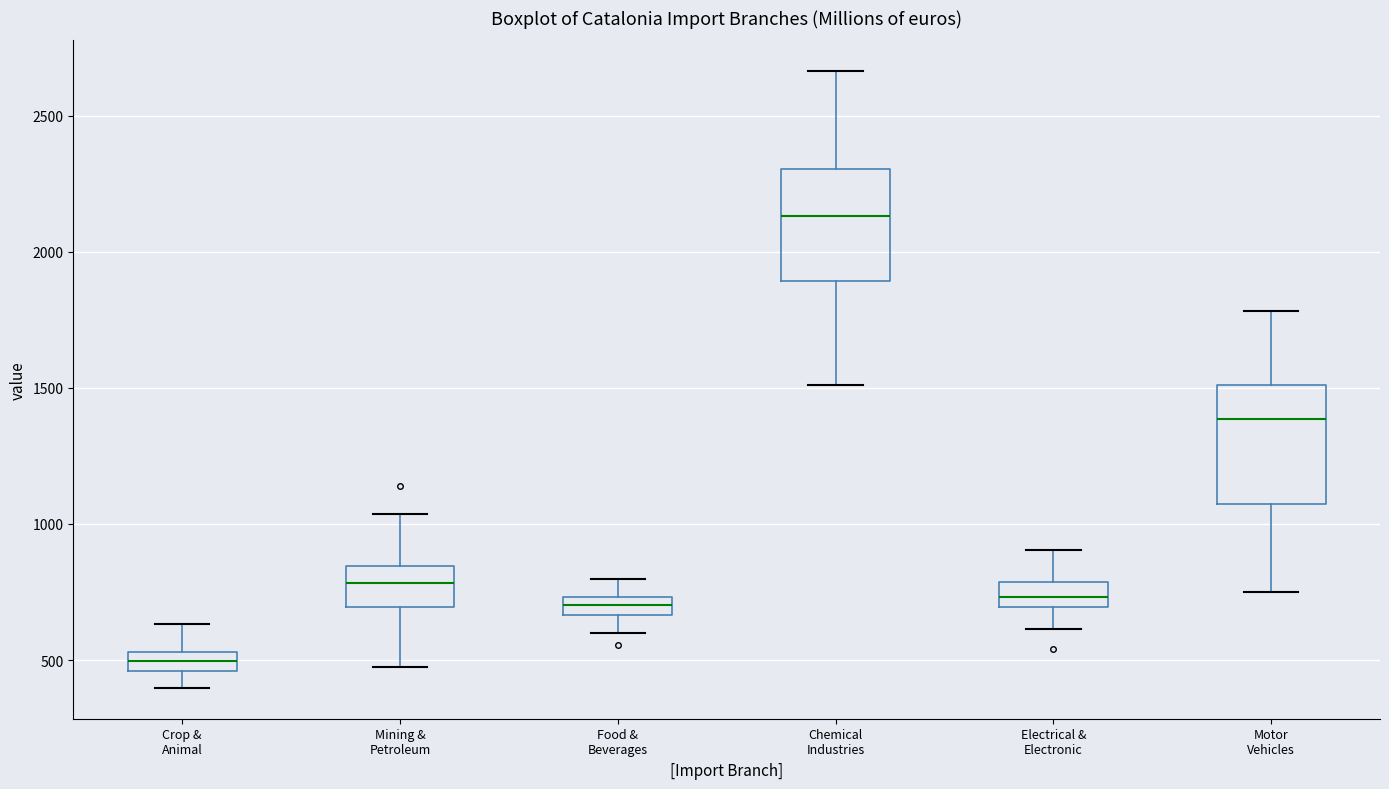

Which box has the lowest median line?

Crop & Animal